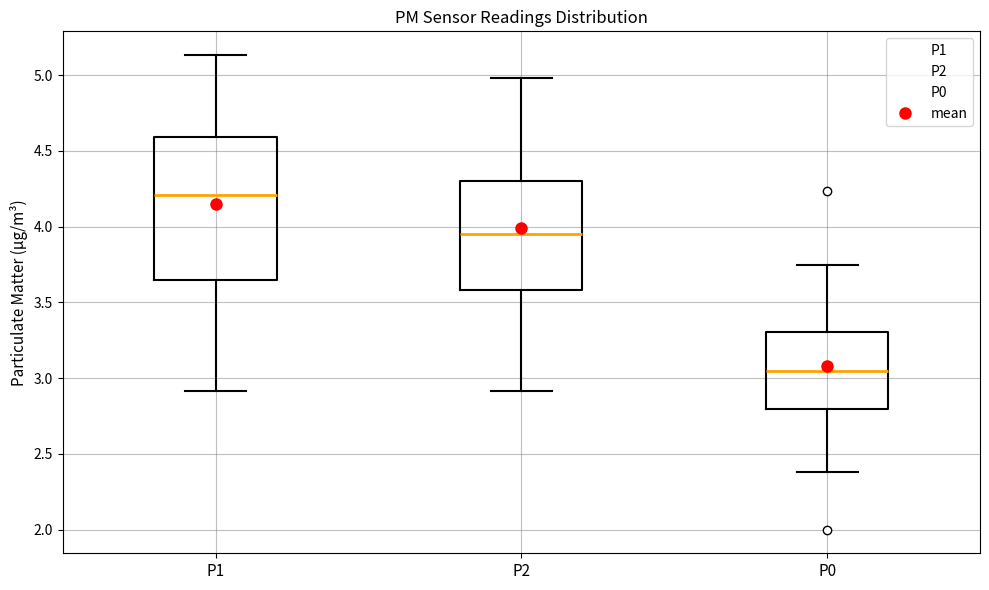

Where does the median line of the box for P1 sit on the y-axis? The values are not printed on the chart, so give them approximately, as read against the axis.

4.20